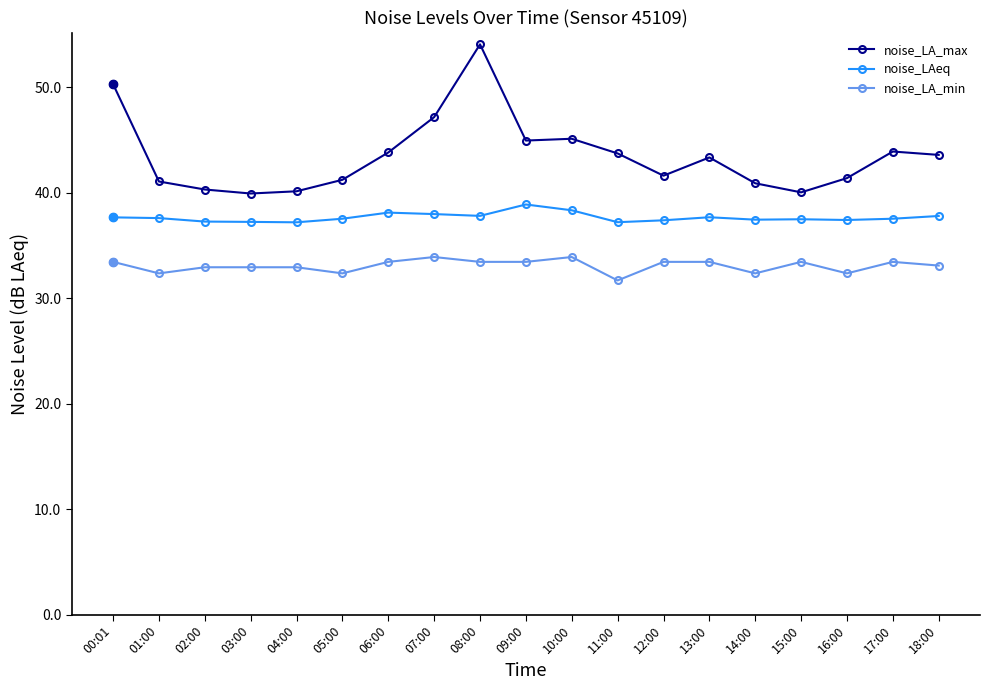

What is the highest value of the noise_LAeq series?

38.9